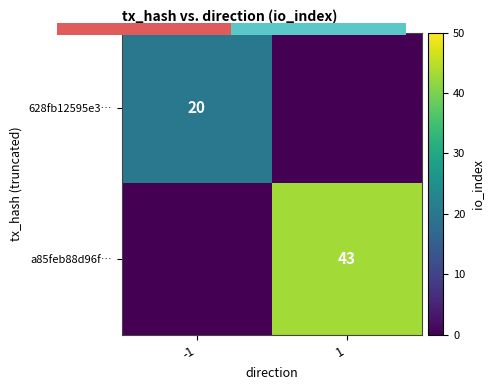

Is it true that a85feb88d96f… equals 43 at 1?

True